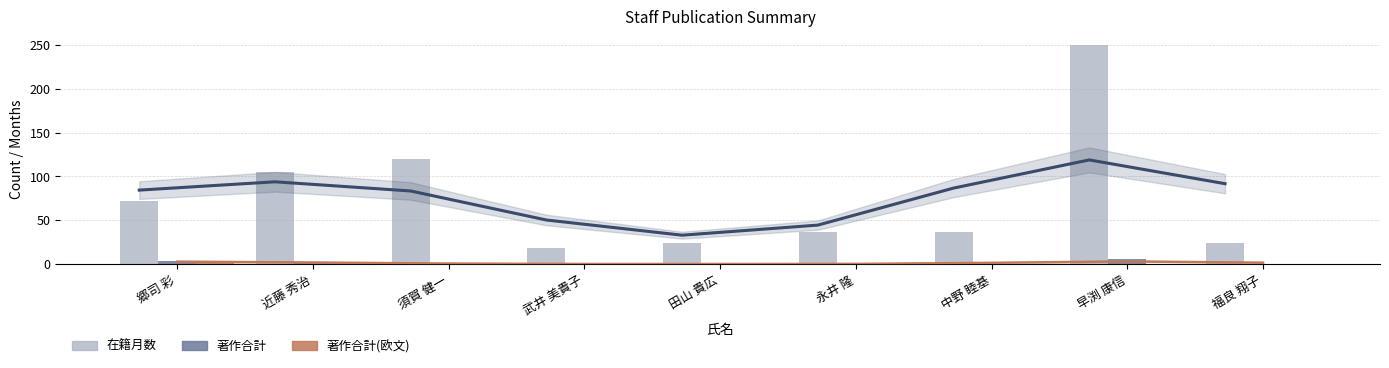

Reading right to left, transcribe all the data shown in this chart.

在籍月数: 福良 翔子=24	早渕 康信=250	中野 睦基=36	永井 隆=37	田山 貴広=24	武井 美貴子=18	須賀 健一=120	近藤 秀治=105	郷司 彩=72
著作合計: 福良 翔子=0	早渕 康信=6	中野 睦基=0	永井 隆=0	田山 貴広=0	武井 美貴子=0	須賀 健一=0	近藤 秀治=2	郷司 彩=3
著作合計(欧文): 福良 翔子=0	早渕 康信=0	中野 睦基=0	永井 隆=0	田山 貴広=0	武井 美貴子=0	須賀 健一=0	近藤 秀治=1	郷司 彩=1